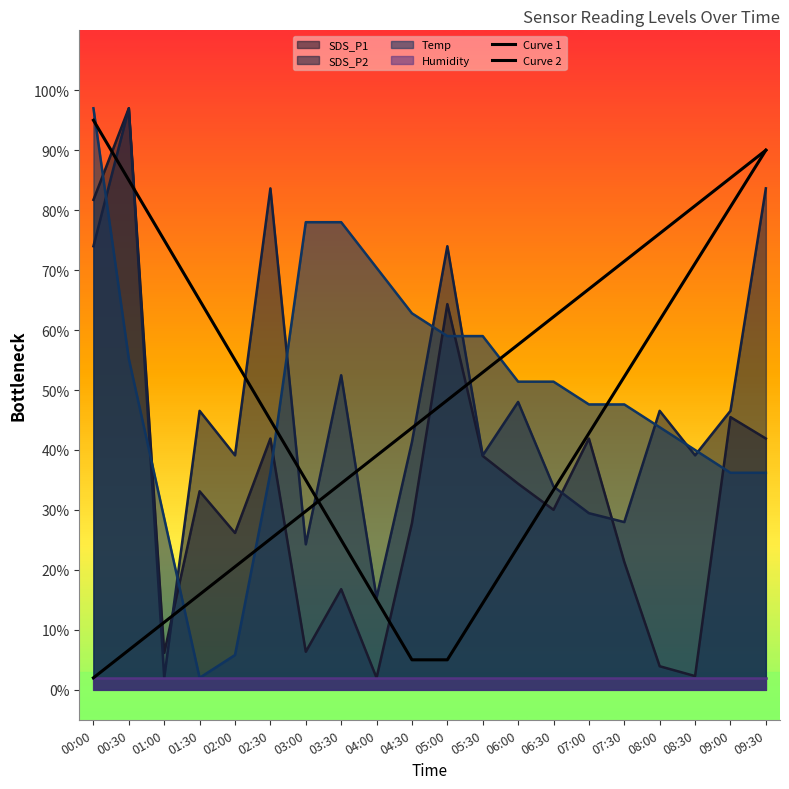

What is the minimum value for Curve 1?

5.0